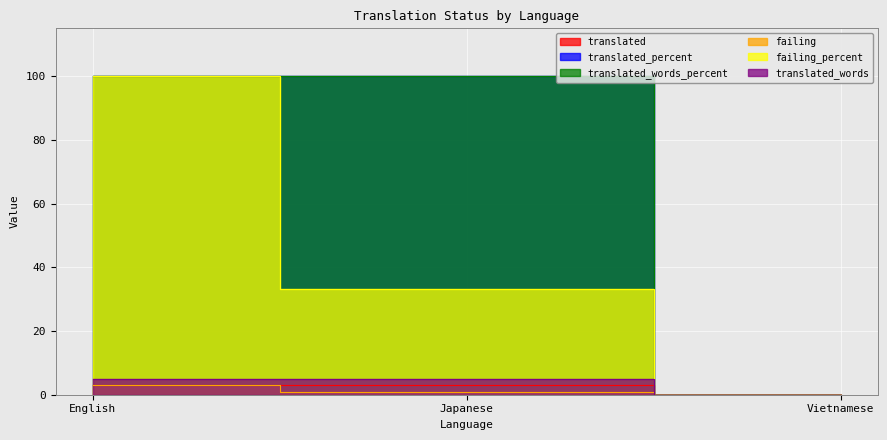

Where is translated nearest to the value 1?

Vietnamese